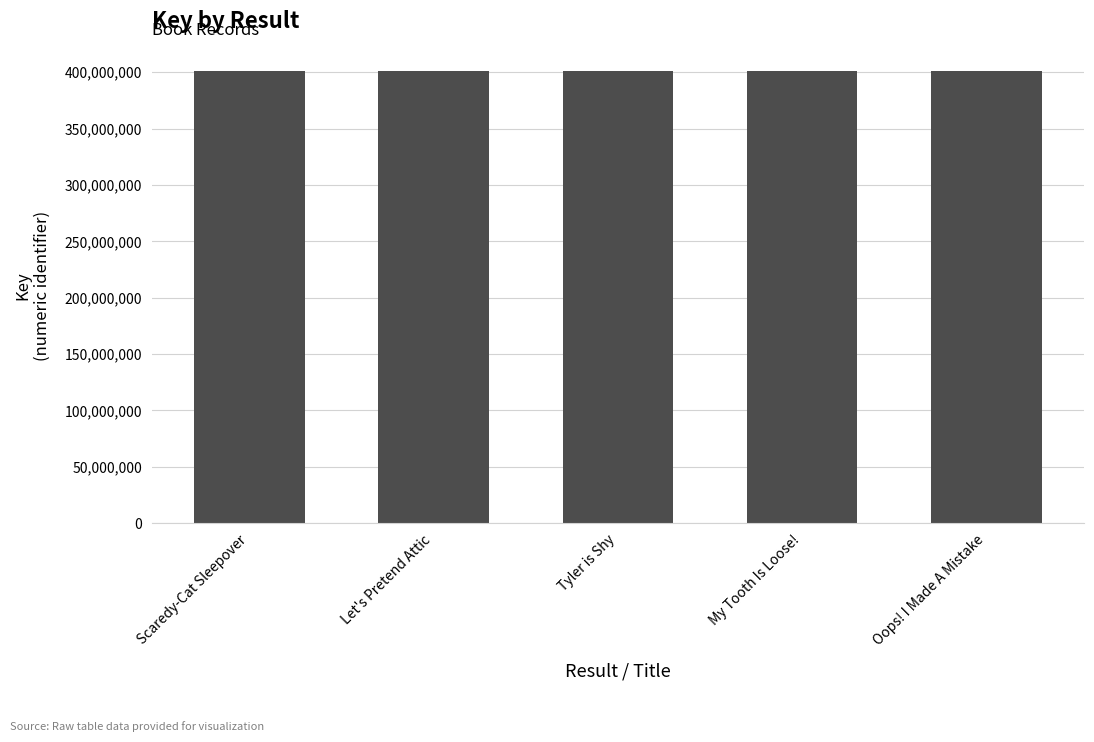

What is the value of the 2nd bar from the left?

400718537